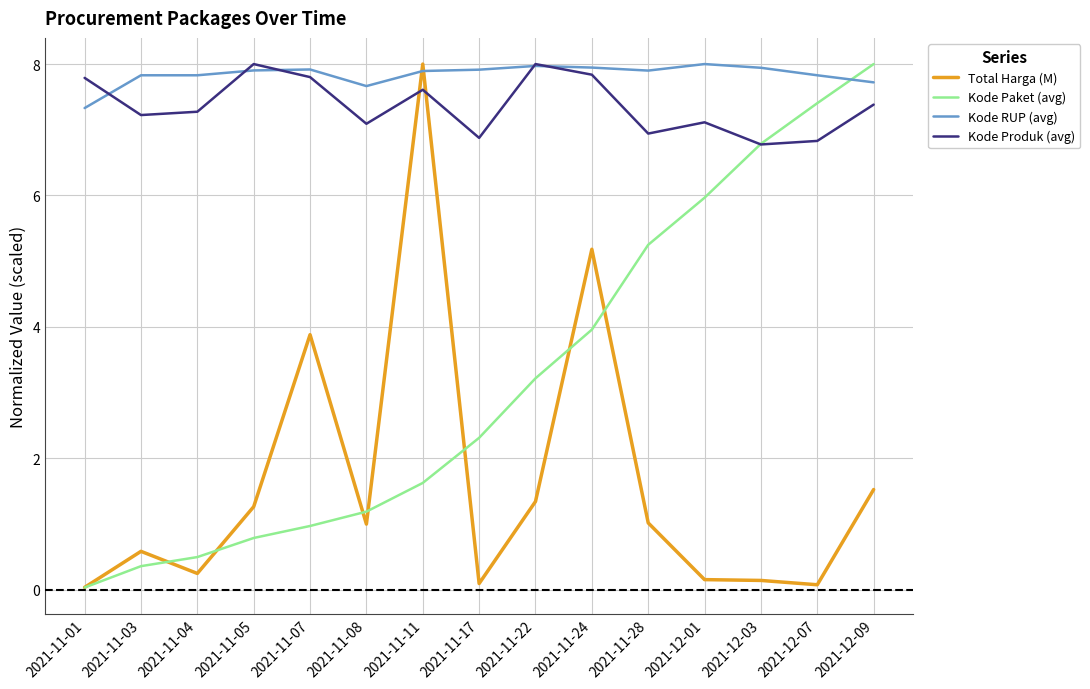

Is it true that Kode RUP (avg) equals 3.0 at 2021-11-05?

False